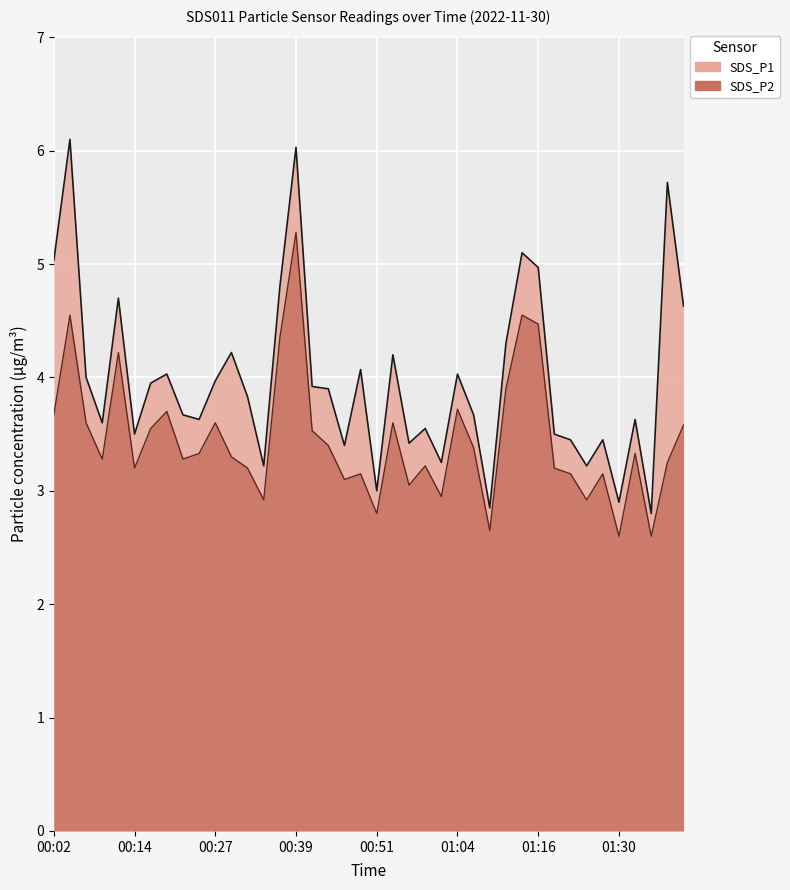

Reading right to left, extract all data points from this chart.

SDS_P1: 4.6	5.7	2.8	3.6	2.9	3.5	3.2	3.5	3.5	5.0	5.1	4.3	2.9	3.7	4.0	3.2	3.5	3.4	4.2	3.0	4.1	3.4	3.9	3.9	6.0	4.8	3.2	3.8	4.2	4.0	3.6	3.7	4.0	4.0	3.5	4.7	3.6	4.0	6.1	5.0
SDS_P2: 3.6	3.2	2.6	3.3	2.6	3.1	2.9	3.1	3.2	4.5	4.5	3.9	2.6	3.4	3.7	3.0	3.2	3.0	3.6	2.8	3.1	3.1	3.4	3.5	5.3	4.3	2.9	3.2	3.3	3.6	3.3	3.3	3.7	3.5	3.2	4.2	3.3	3.6	4.5	3.7